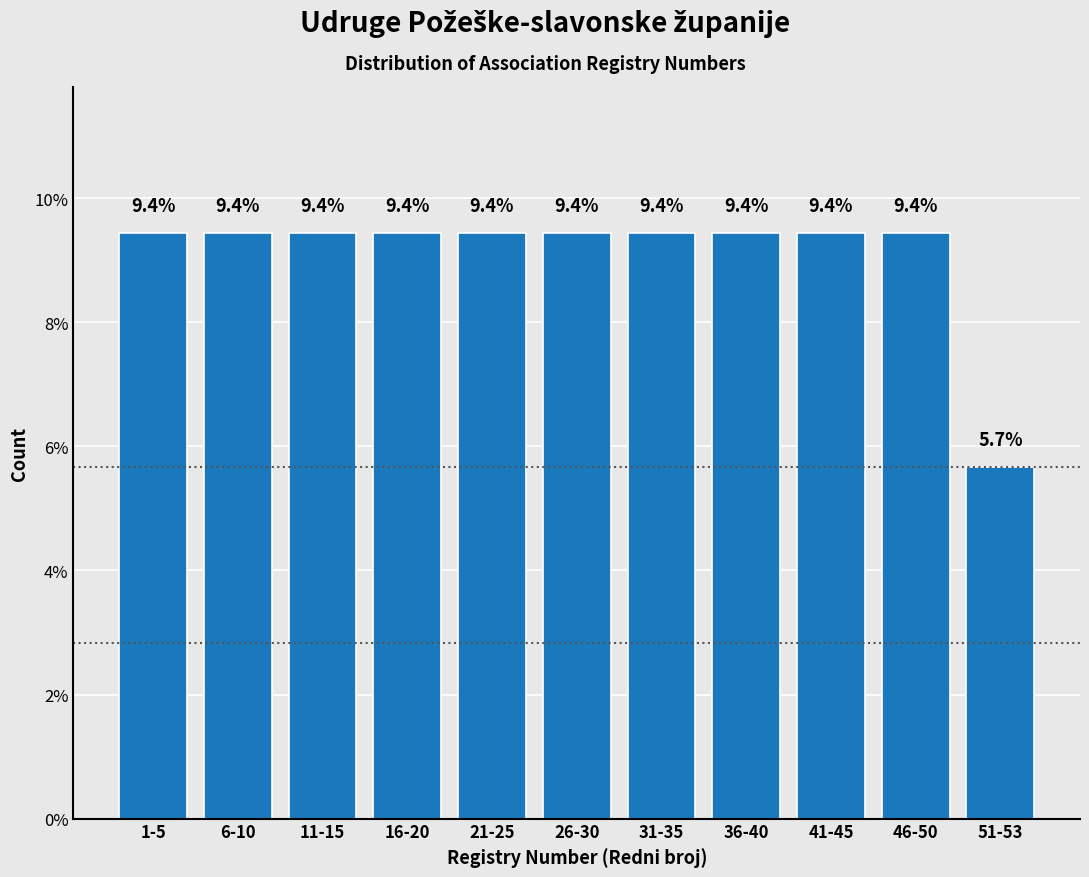

Reading left to right, what are all the values shown in this chart?

9.4	9.4	9.4	9.4	9.4	9.4	9.4	9.4	9.4	9.4	5.7